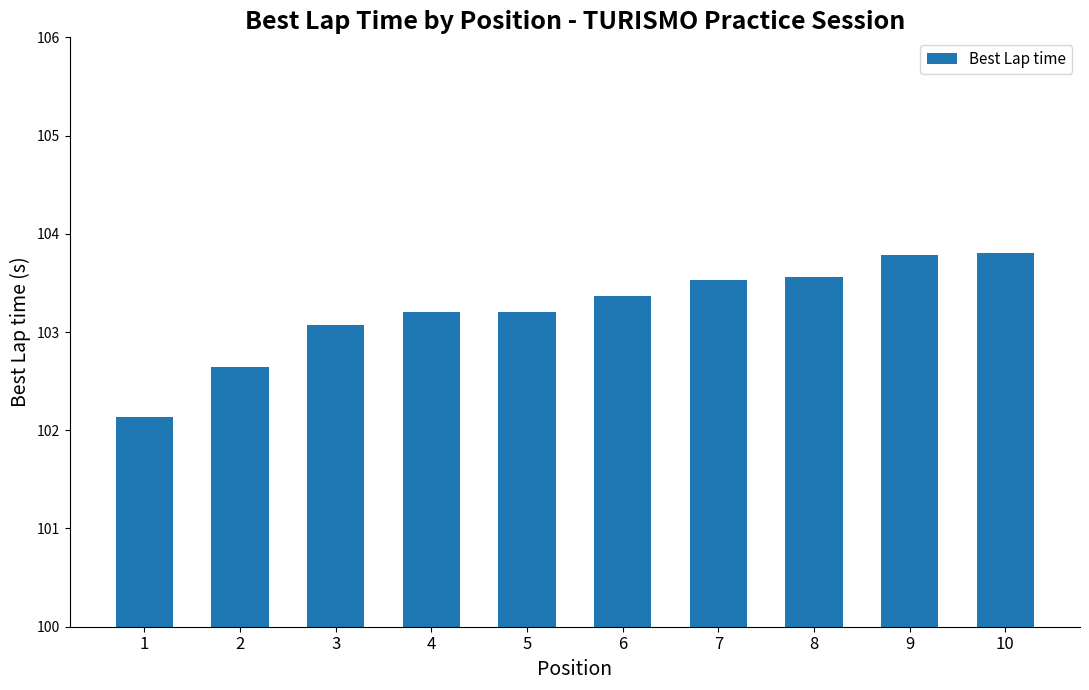

What is the sum of the values at 3 and 6?

206.4